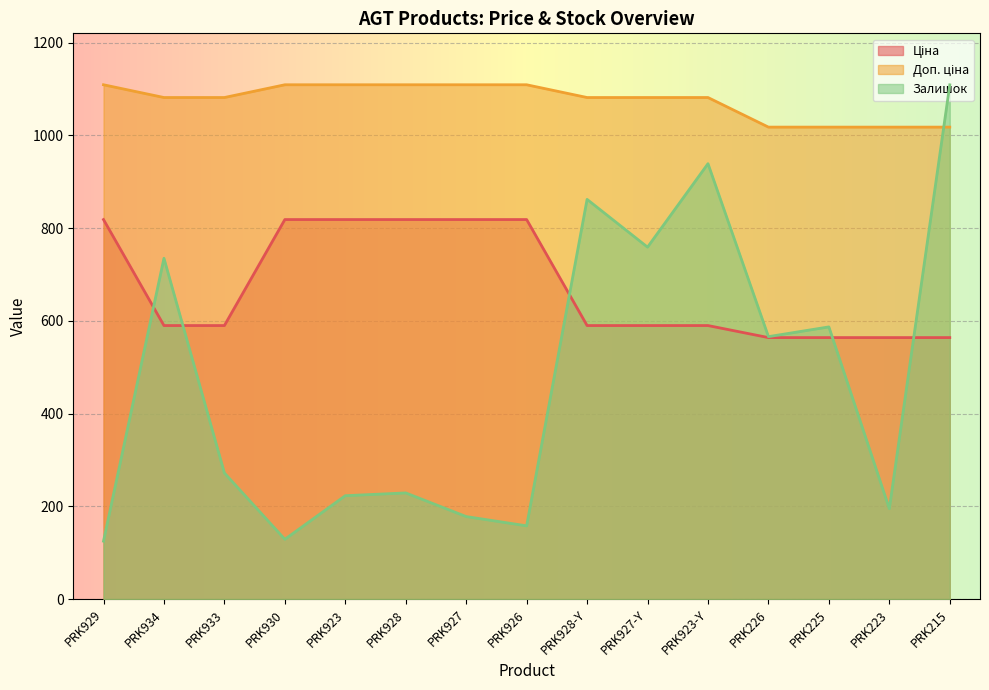

Reading left to right, list all the values displayed in this chart.

Ціна: 818.5	589.9	589.9	818.5	818.5	818.5	818.5	818.5	589.9	589.9	589.9	564.0	564.0	564.0	564.0
Доп. ціна: 1109.2	1081.7	1081.7	1109.2	1109.2	1109.2	1109.2	1109.2	1081.7	1081.7	1081.7	1017.8	1017.8	1017.8	1017.8
Залишок: 125.0	735.0	272.0	129.0	223.0	229.0	178.0	158.0	862.0	759.0	939.0	566.0	587.0	195.0	1109.0